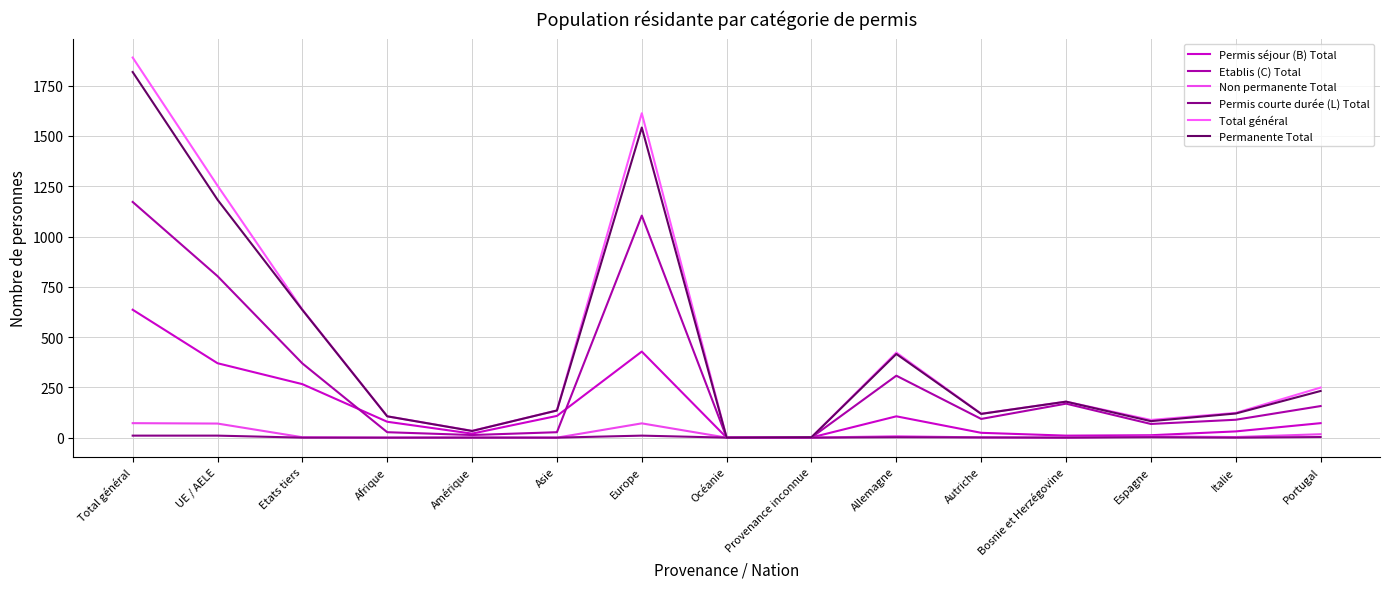

True or false: Permis courte durée (L) Total and Permanente Total cross at least once.

False